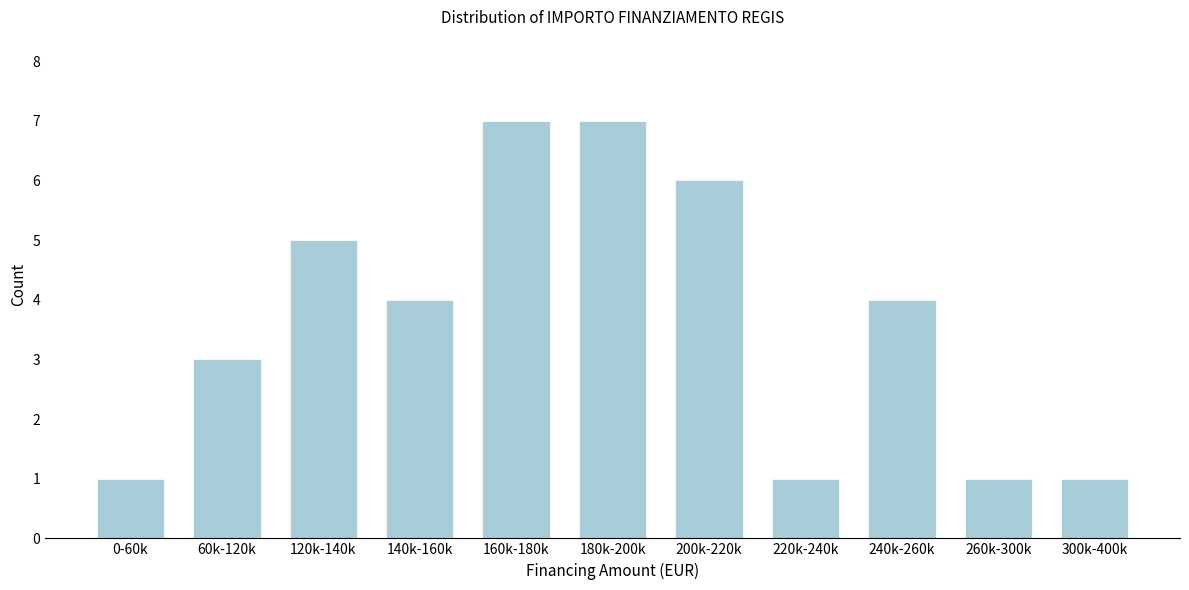

Reading right to left, transcribe all the data shown in this chart.

1	1	4	1	6	7	7	4	5	3	1